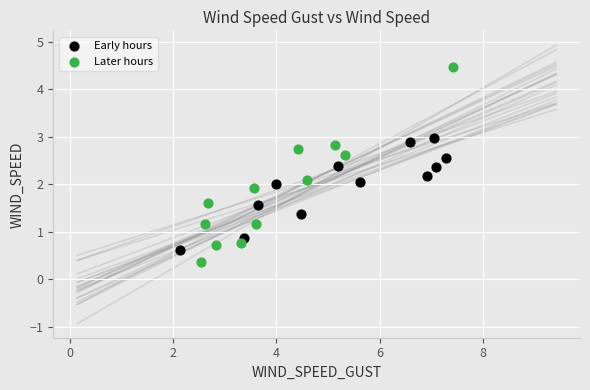

Which series reaches the maximum Y coordinate?

Later hours